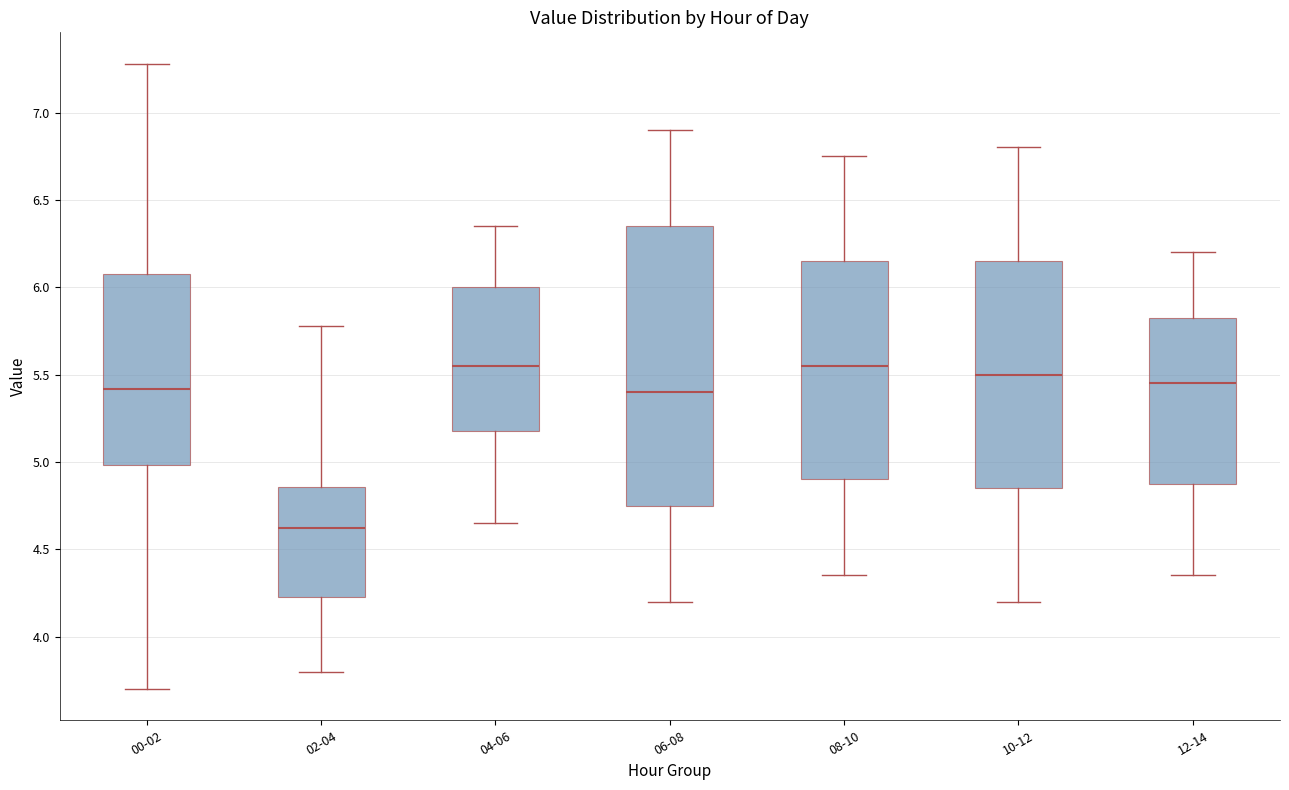

Reading left to right, transcribe this box plot: for each box, give where its median line is, the range the box spans, and where its two whiskers end, as read against the y-axis. The values are not printed on the chart, so give them approximately, as read against the axis.

00-02: median 5.40, box 5.00 to 6.10, whiskers 3.70 to 7.30
02-04: median 4.60, box 4.25 to 4.85, whiskers 3.80 to 5.80
04-06: median 5.55, box 5.20 to 6.00, whiskers 4.65 to 6.35
06-08: median 5.40, box 4.75 to 6.35, whiskers 4.20 to 6.90
08-10: median 5.55, box 4.90 to 6.15, whiskers 4.35 to 6.75
10-12: median 5.50, box 4.85 to 6.15, whiskers 4.20 to 6.80
12-14: median 5.45, box 4.90 to 5.85, whiskers 4.35 to 6.20